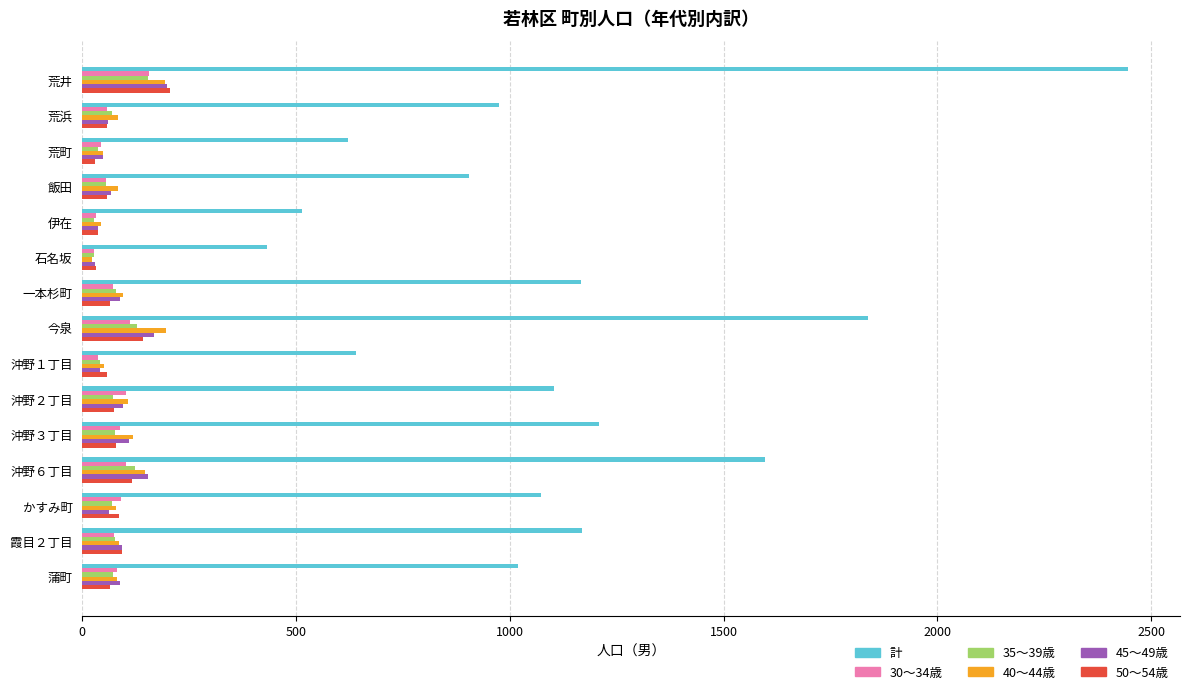

Between 飯田 and 沖野２丁目, which series saw the biggest shift?

計